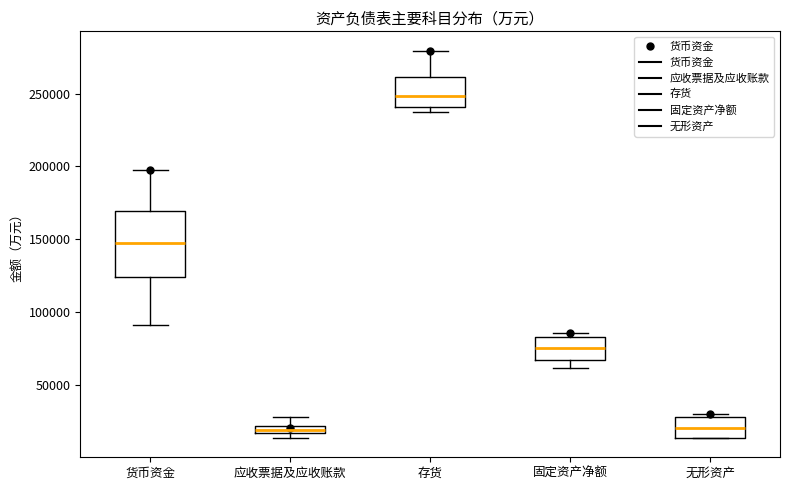

Comparing the boxes themselves (not the whiskers), which one is the tallest?

货币资金